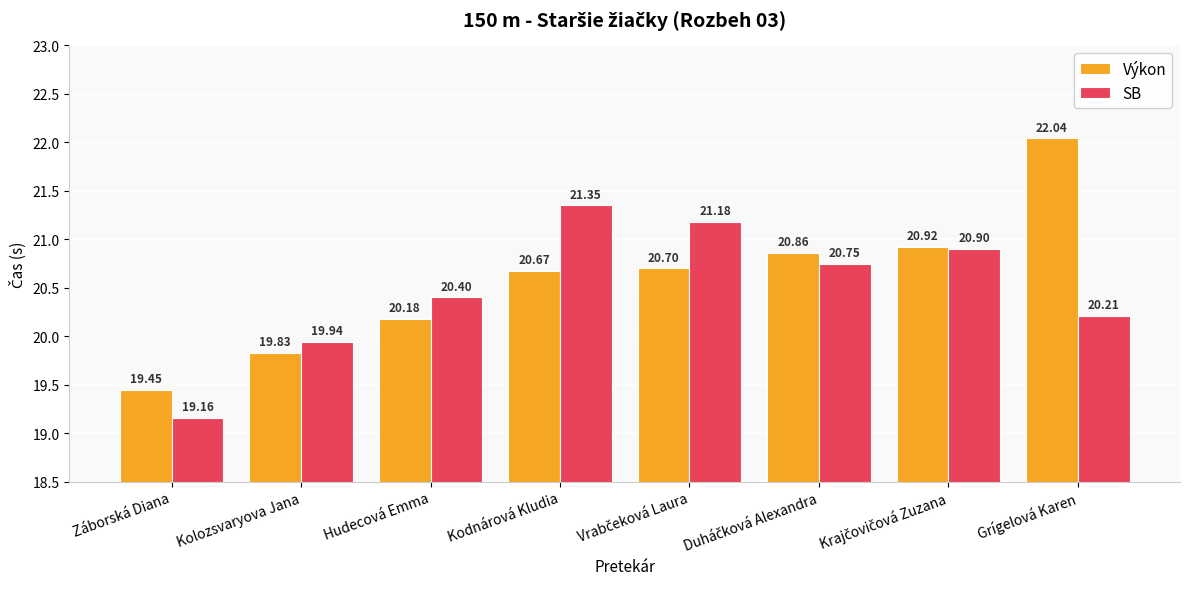

What is the difference between the highest and lowest values at Grígelová Karen?

1.8